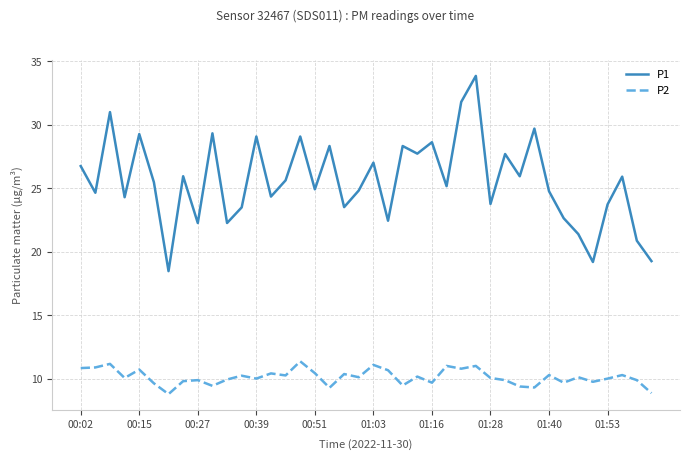

Rank the series by their average value, from lowest to highest.

P2, P1